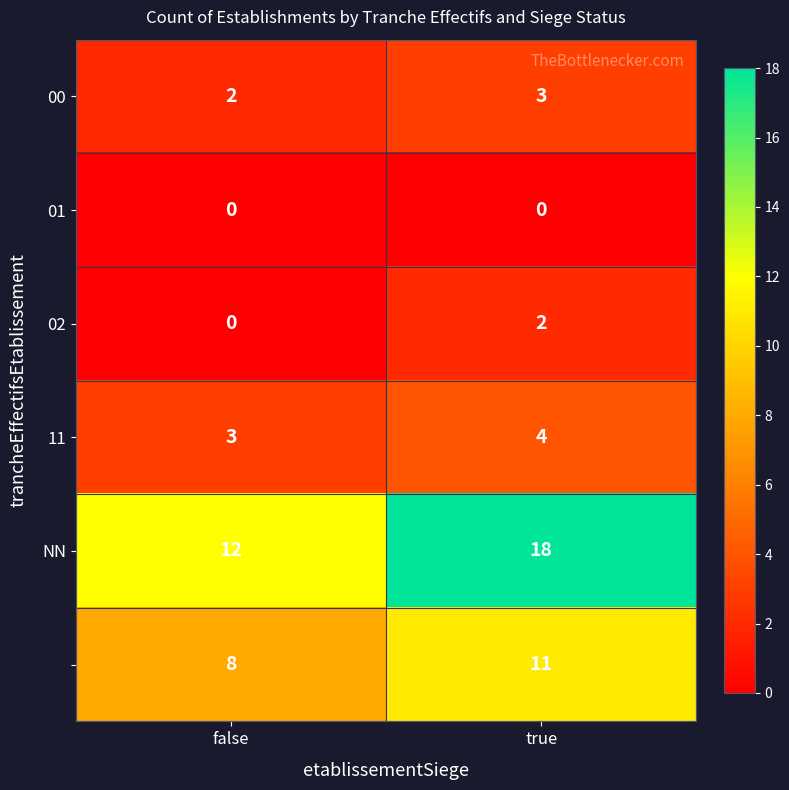

At which category is the sum across all series the highest?

true